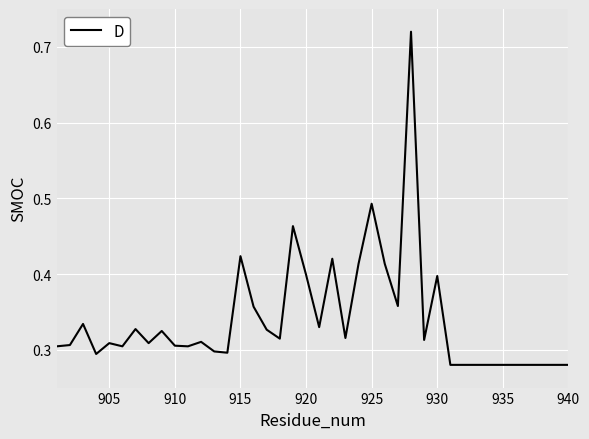

What position from the right is 915?

15